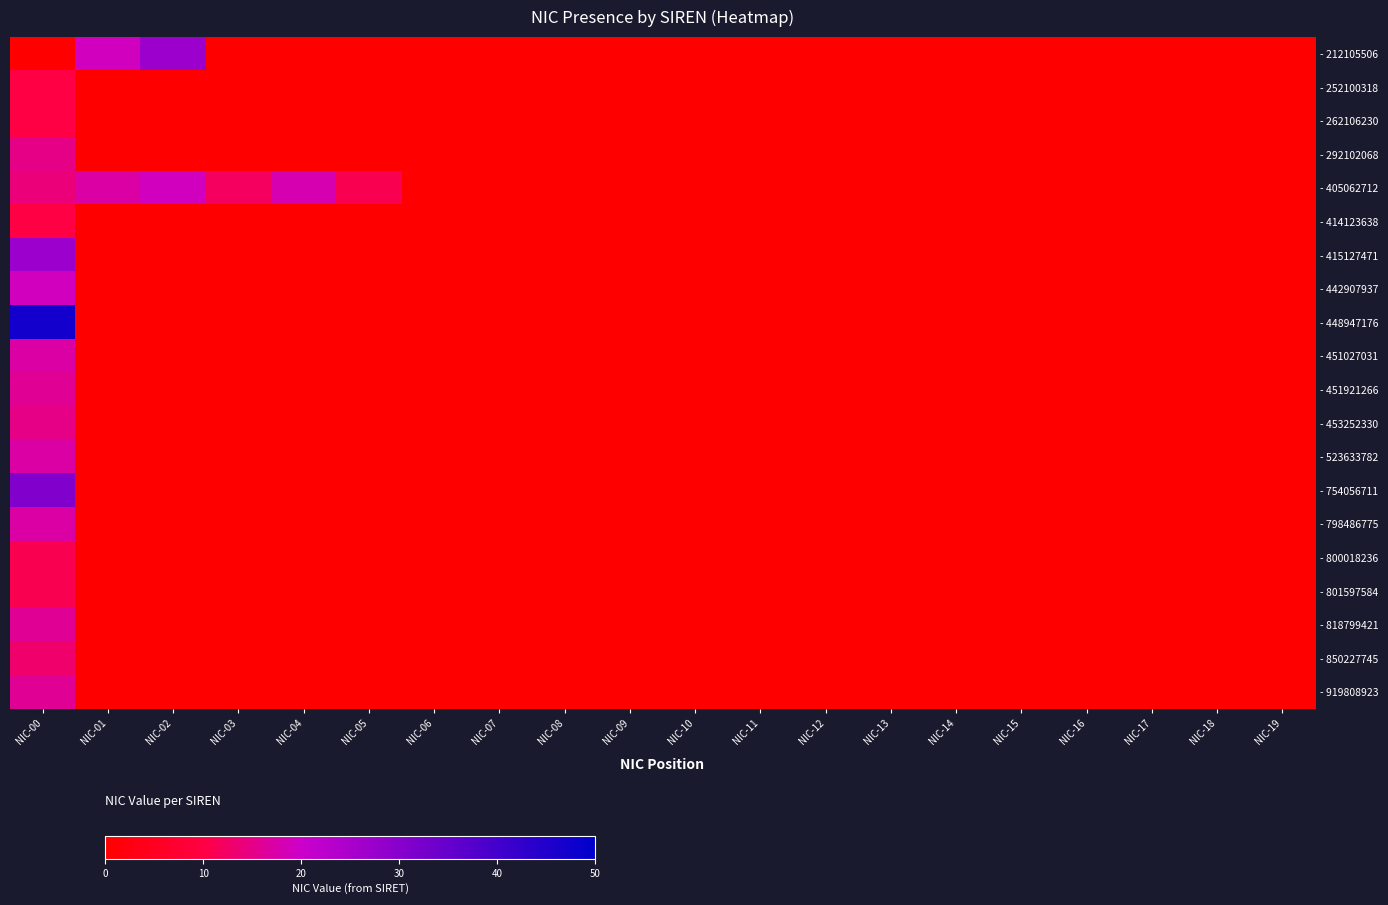

What is the greatest value displayed?

47